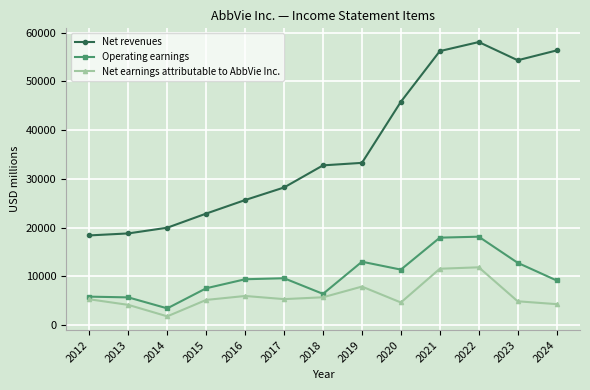

Which series changed the most between 2013 and 2021?

Net revenues